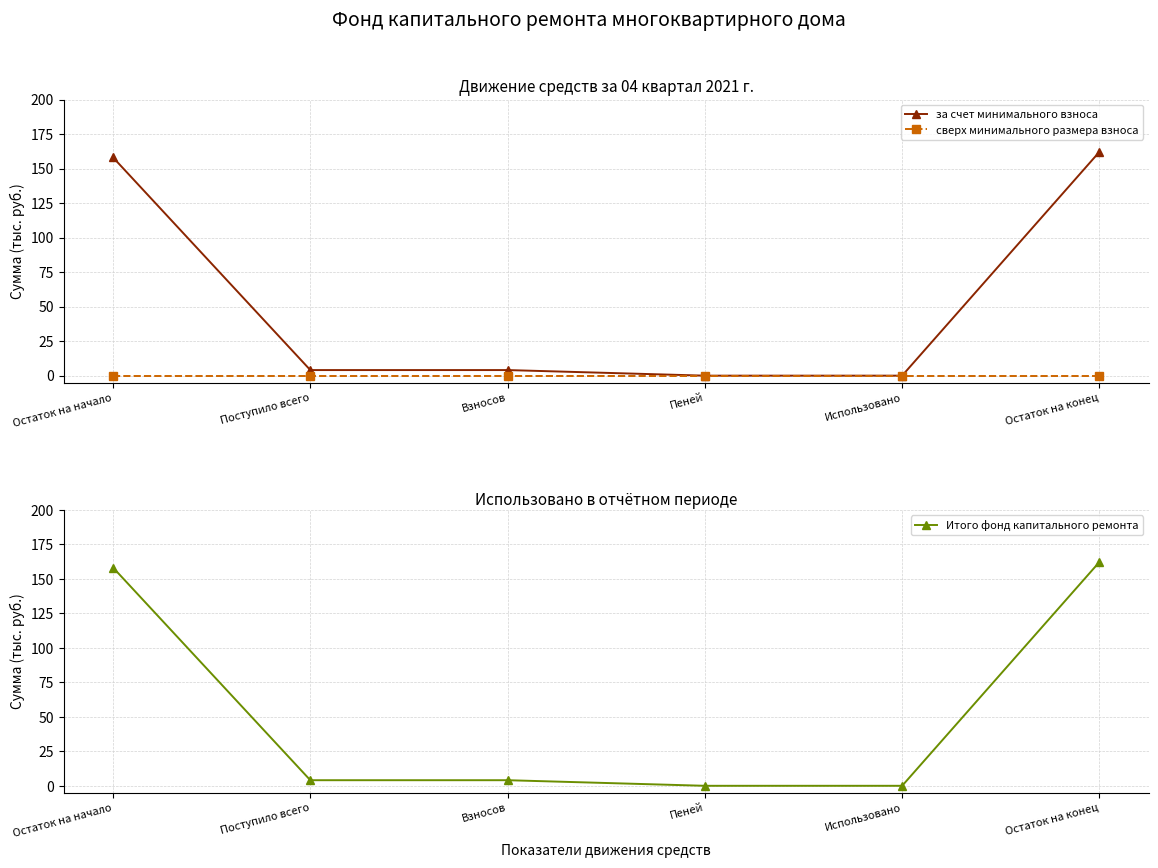

Which series has the largest total across all categories?

за счет минимального взноса